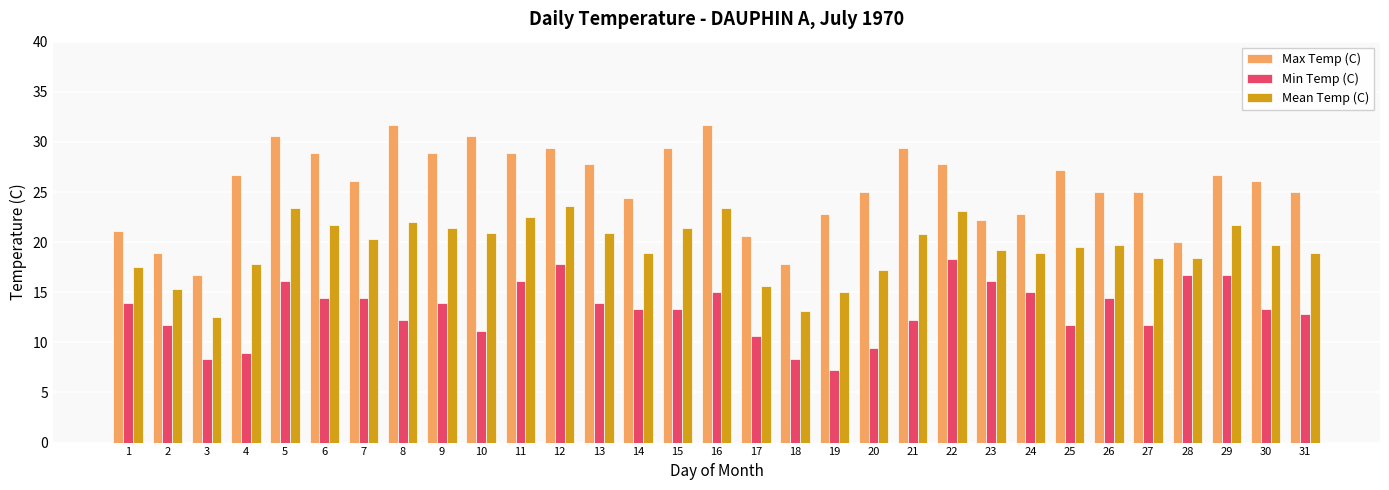

How many groups of bars are there?

31